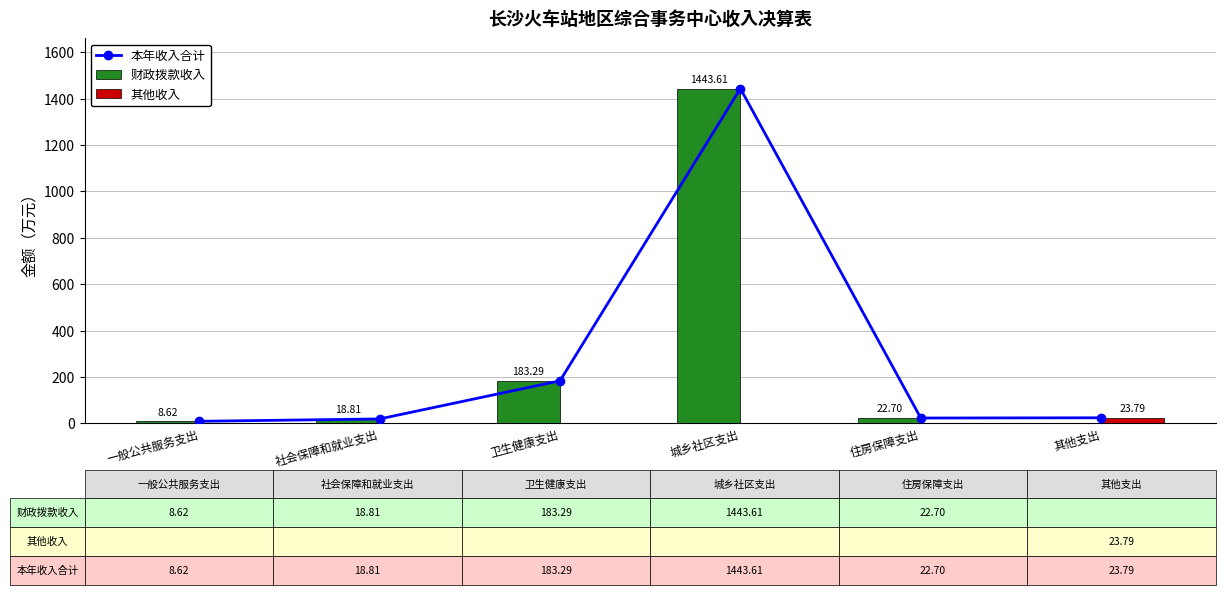

At which label does 财政拨款收入 reach its peak?

城乡社区支出